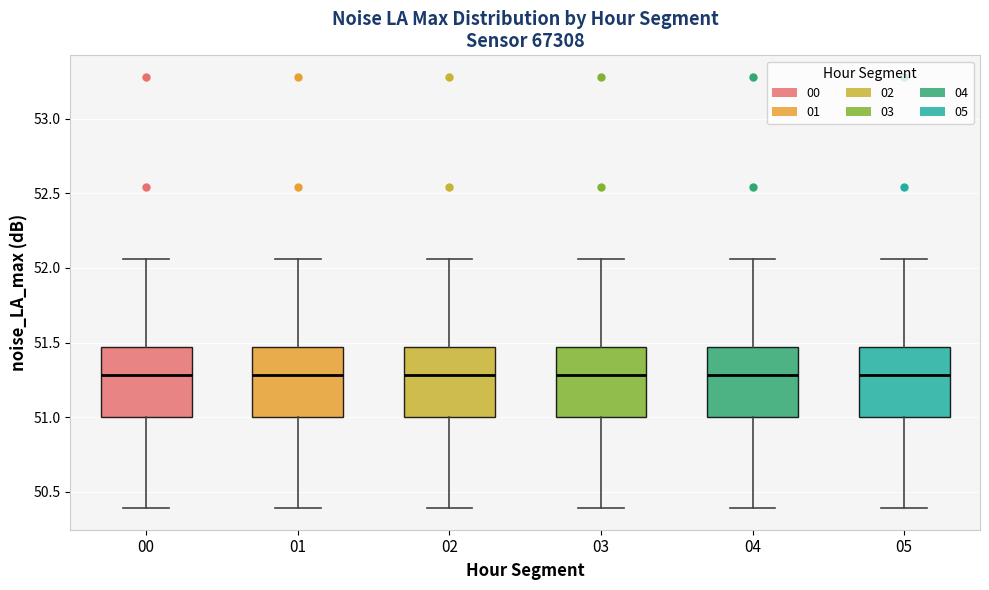

Reading left to right, transcribe this box plot: for each box, give where its median line is, the range the box spans, and where its two whiskers end, as read against the y-axis. The values are not printed on the chart, so give them approximately, as read against the axis.

00: median 51.30, box 51.00 to 51.45, whiskers 50.40 to 52.05
01: median 51.30, box 51.00 to 51.45, whiskers 50.40 to 52.05
02: median 51.30, box 51.00 to 51.45, whiskers 50.40 to 52.05
03: median 51.30, box 51.00 to 51.45, whiskers 50.40 to 52.05
04: median 51.30, box 51.00 to 51.45, whiskers 50.40 to 52.05
05: median 51.30, box 51.00 to 51.45, whiskers 50.40 to 52.05